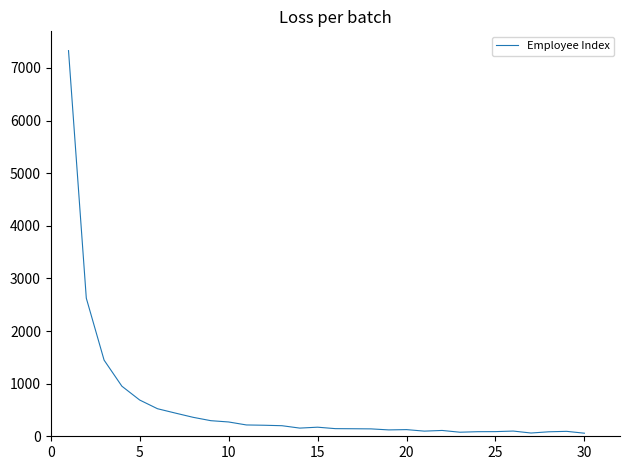

How many points are lower than both their immediate neighbors (excluding endpoints)?

5